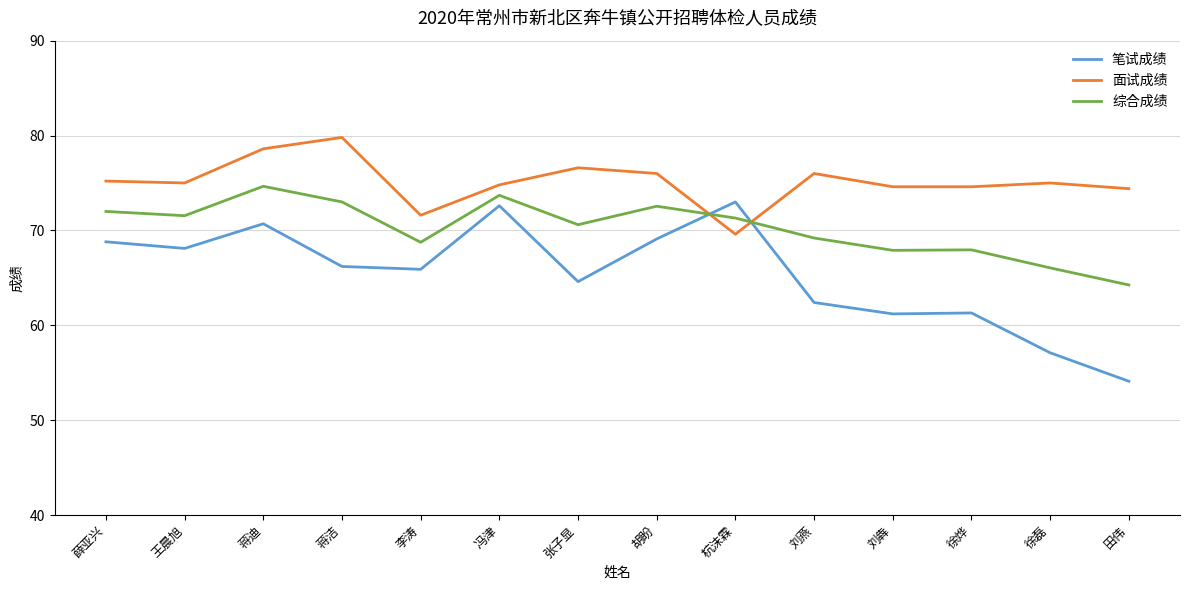

Does the chart have visible grid lines?

Yes